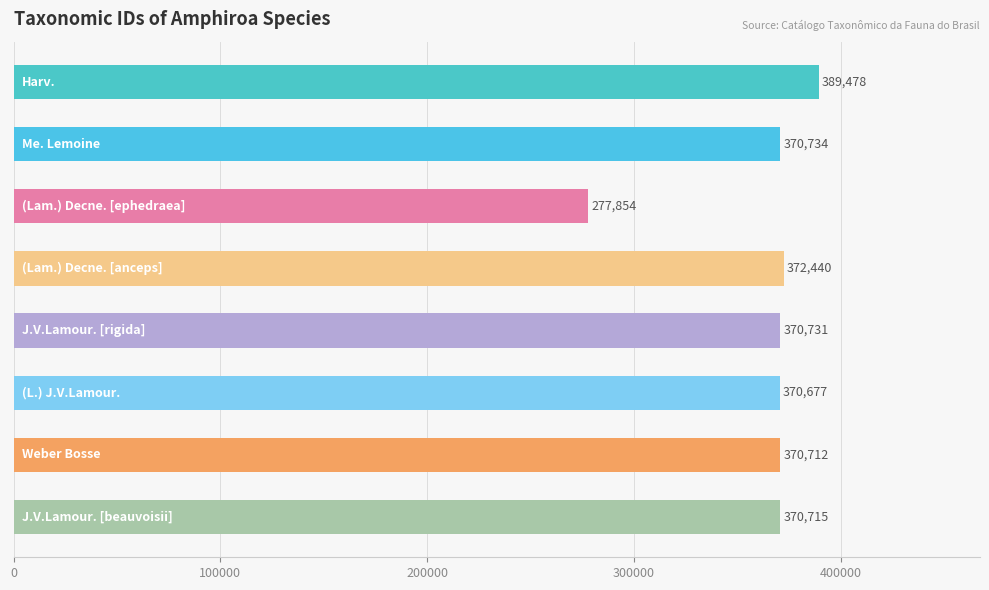

What is the difference between the maximum and minimum values?

111624